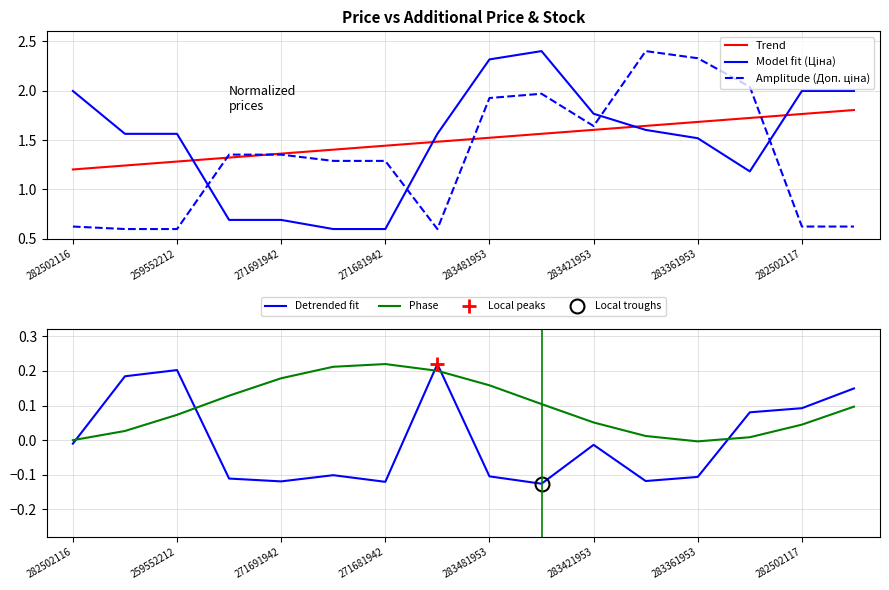

Reading left to right, what are all the values shown in this chart?

Trend: 1.2	1.2	1.3	1.3	1.4	1.4	1.4	1.5	1.5	1.6	1.6	1.6	1.7	1.7	1.8	1.8
Model fit (Ціна): 2.0	1.6	1.6	0.7	0.7	0.6	0.6	1.6	2.3	2.4	1.8	1.6	1.5	1.2	2.0	2.0
Amplitude (Доп. ціна): 0.6	0.6	0.6	1.4	1.4	1.3	1.3	0.6	1.9	2.0	1.6	2.4	2.3	2.0	0.6	0.6
Detrended fit: -0.0	0.2	0.2	-0.1	-0.1	-0.1	-0.1	0.2	-0.1	-0.1	-0.0	-0.1	-0.1	0.1	0.1	0.1
Phase: 0.0	0.0	0.1	0.1	0.2	0.2	0.2	0.2	0.2	0.1	0.1	0.0	-0.0	0.0	0.0	0.1